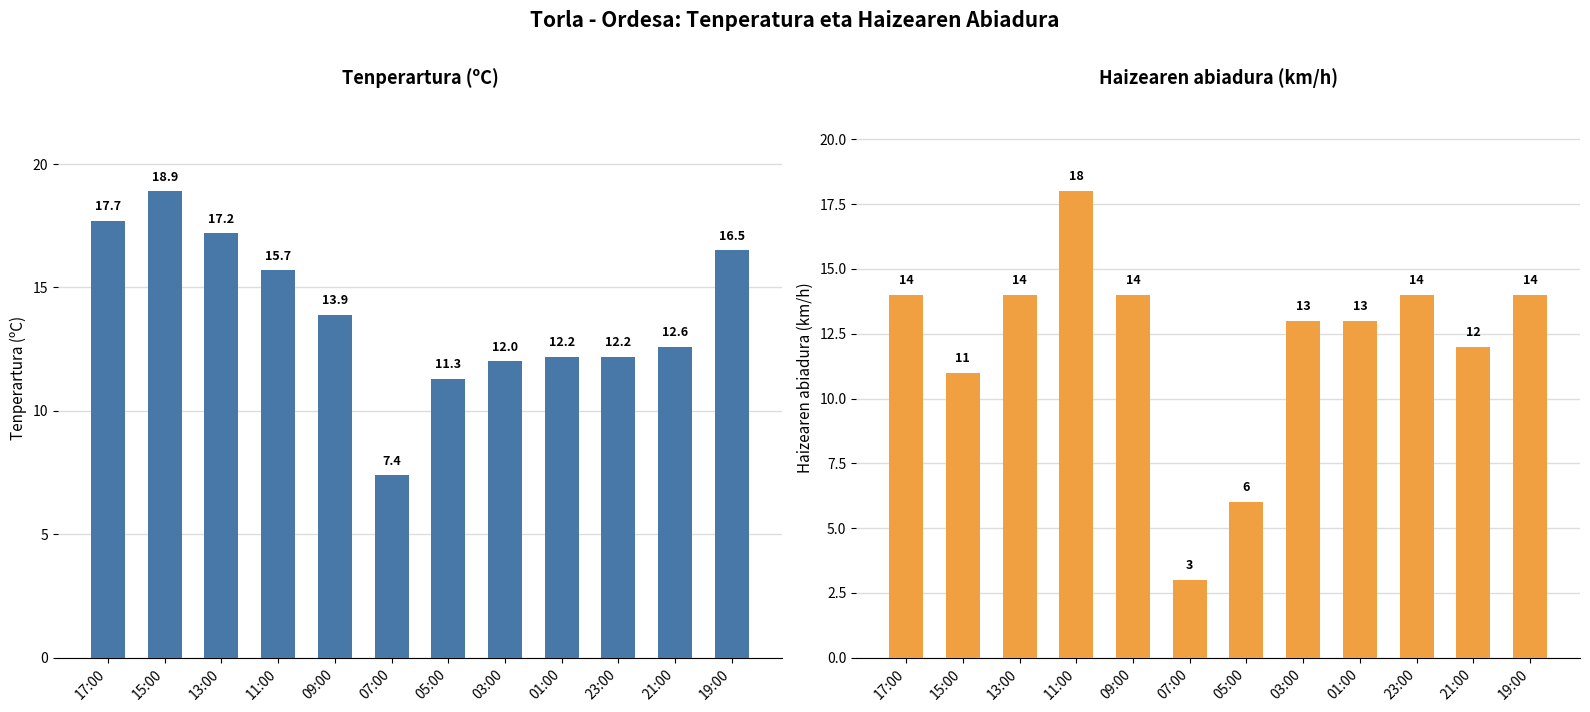

What is the label of the 9th bar from the left?

01:00